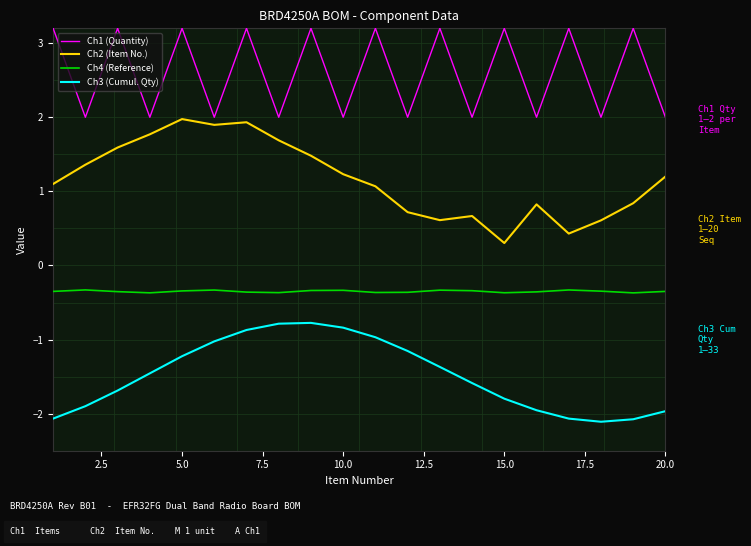

What are all the series names shown in the legend?

Ch1 (Quantity), Ch2 (Item No.), Ch4 (Reference), Ch3 (Cumul. Qty)